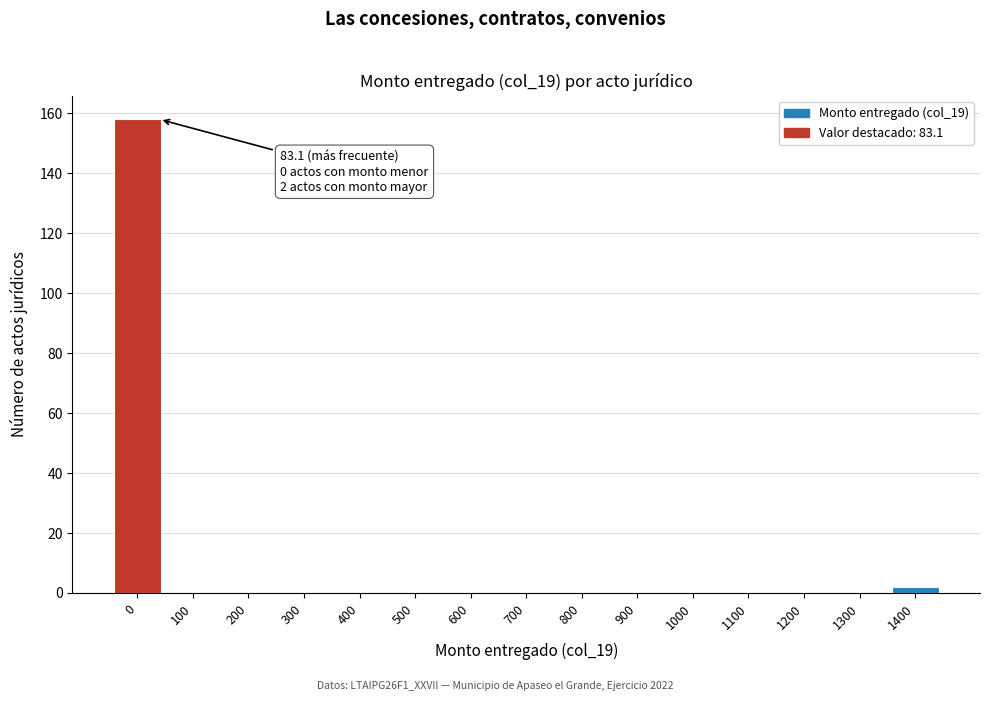

Reading left to right, list all the values displayed in this chart.

0=158	100=0	200=0	300=0	400=0	500=0	600=0	700=0	800=0	900=0	1000=0	1100=0	1200=0	1300=0	1400=2